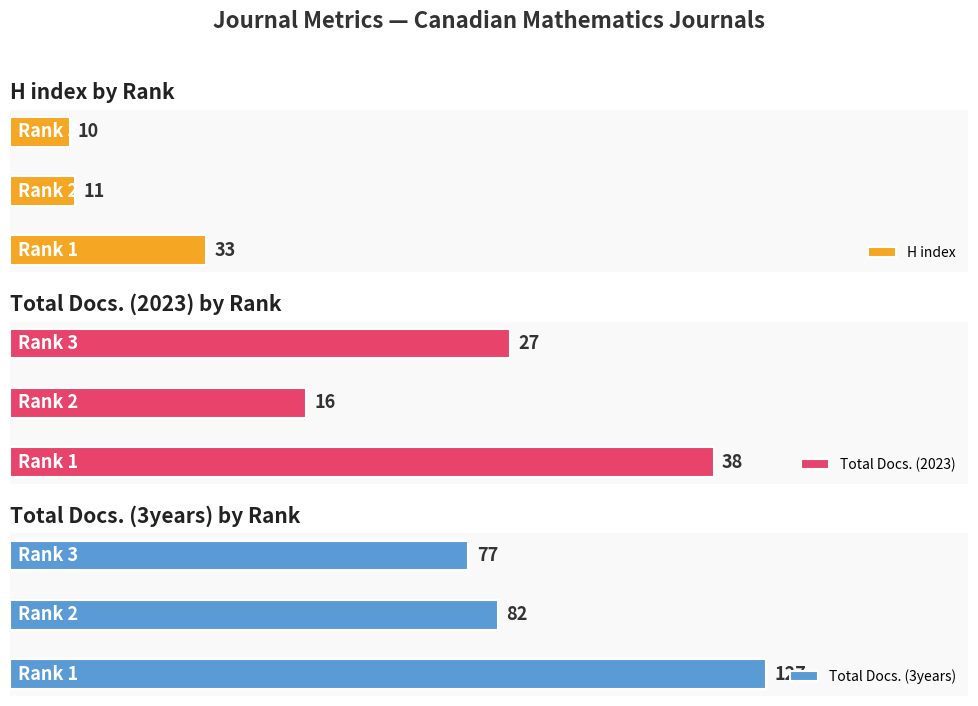

What is the sum of the Total Docs. (2023) values at 0 and 2?

65